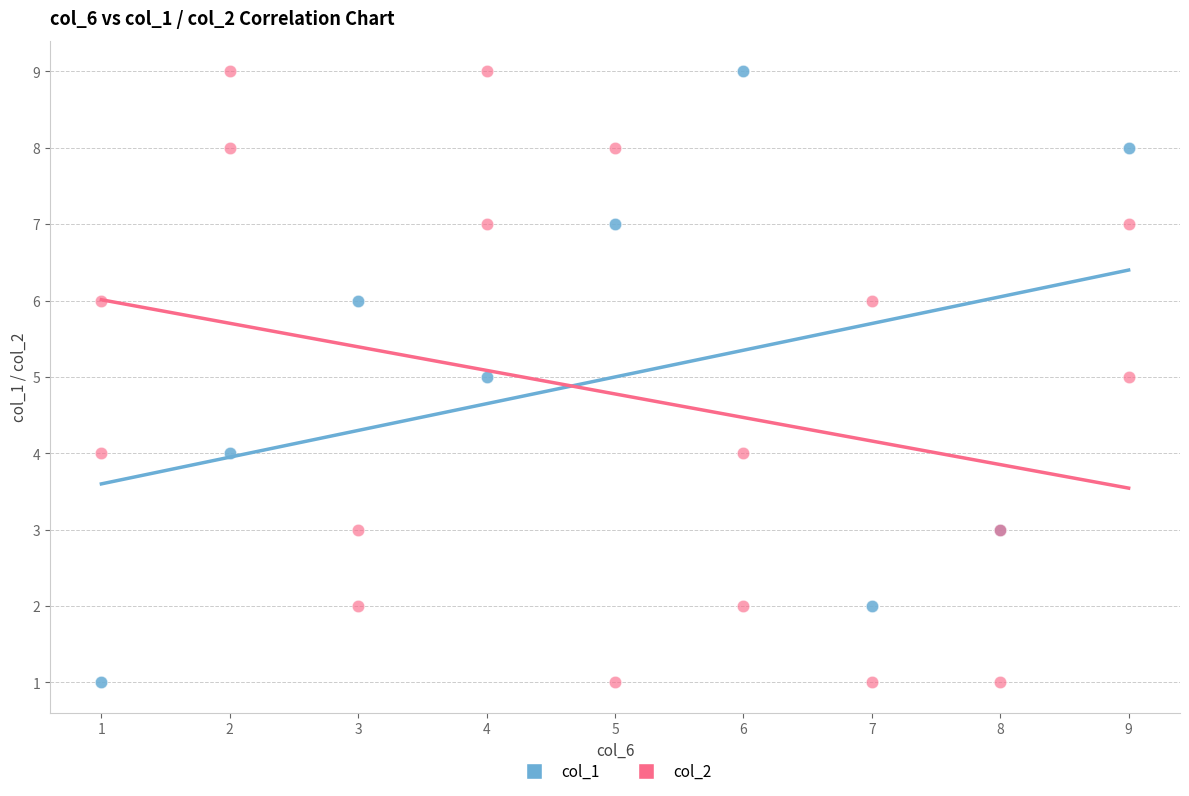

What is the X range (max minus min) for the scatter plot?

8